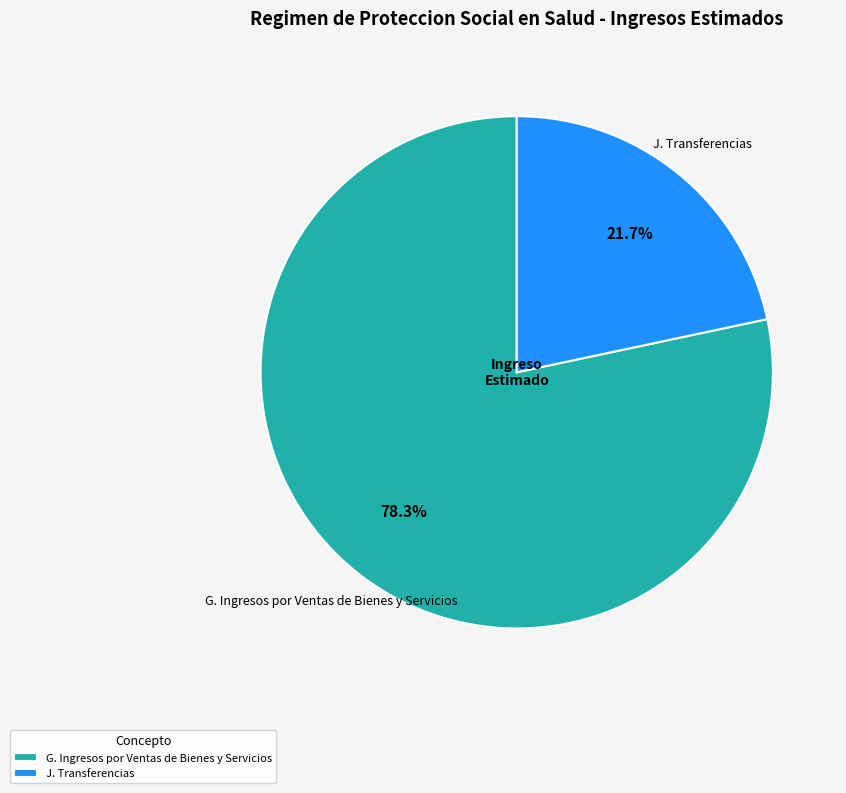

Rank the categories by value from lowest to highest.

J. Transferencias, G. Ingresos por Ventas de Bienes y Servicios